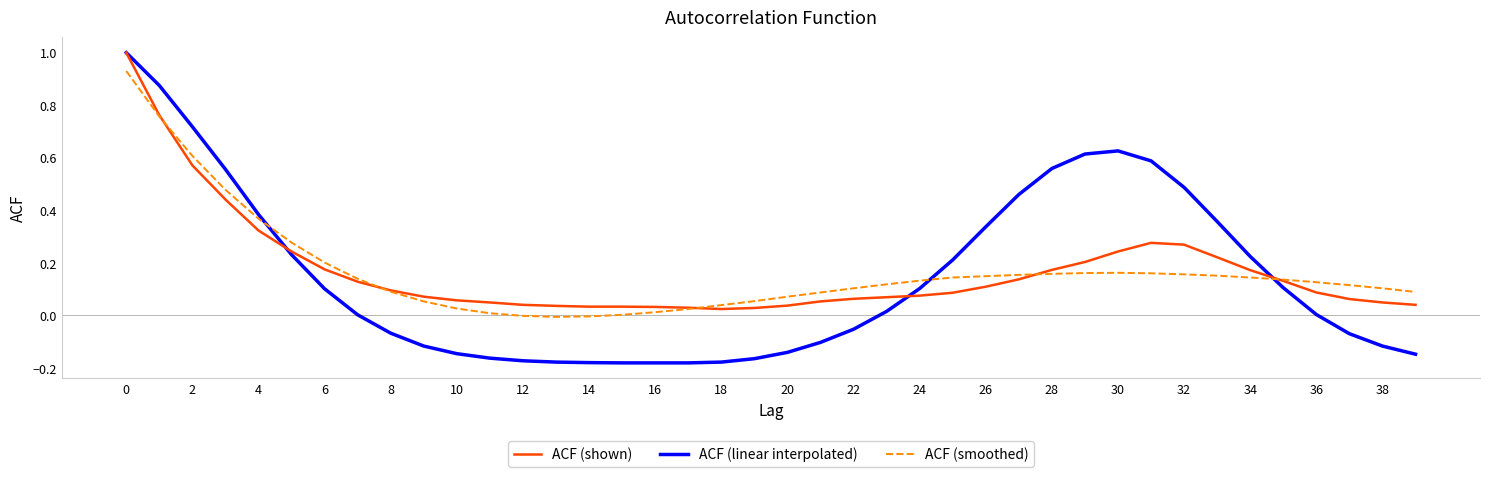

What is the highest value of the ACF (linear interpolated) series?

1.0